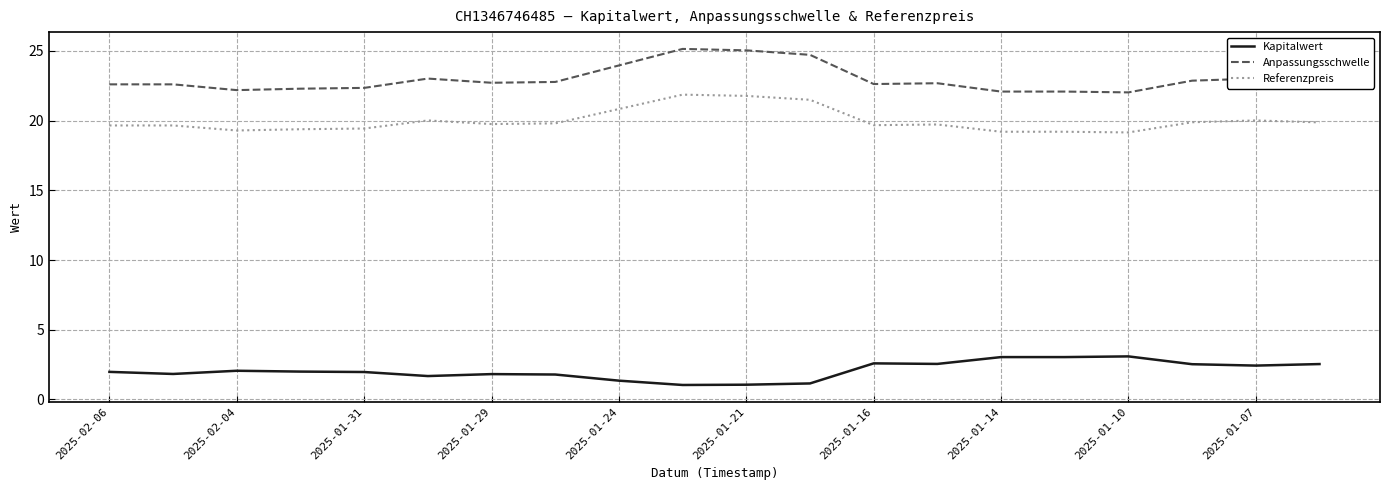

What is the difference between the maximum and minimum values in the Anpassungsschwelle series?

3.1